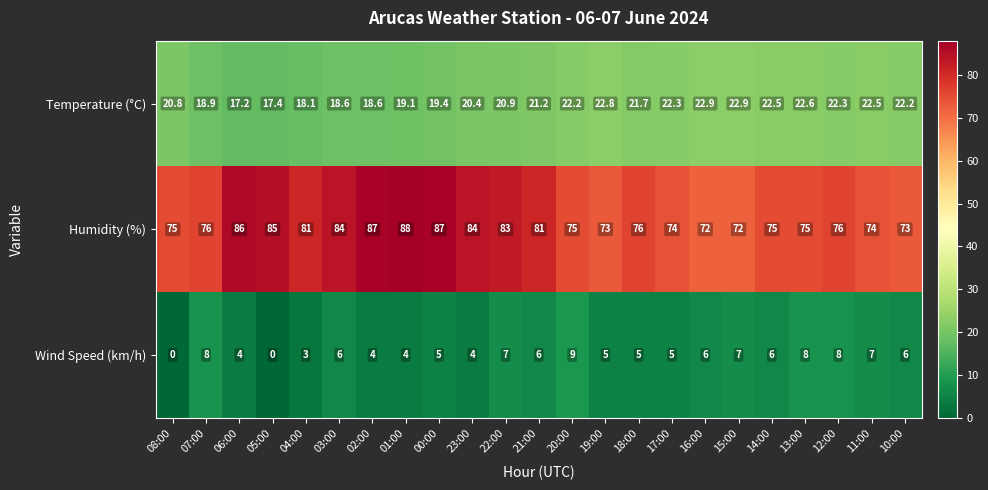

What is the difference between the highest and lowest values at 23:00?

80.0